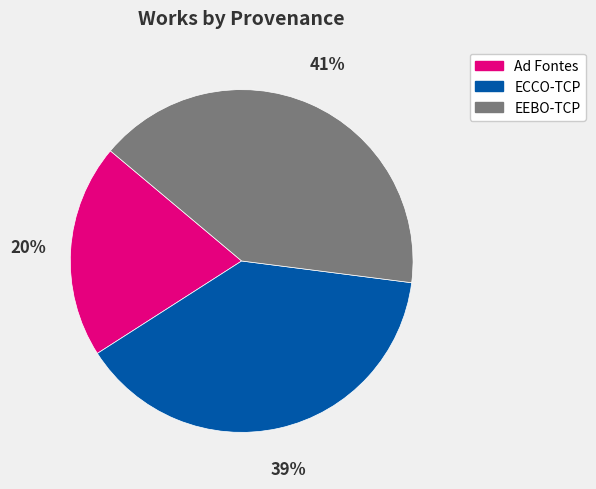

Is there any slice that represents more than half of the pie?

No